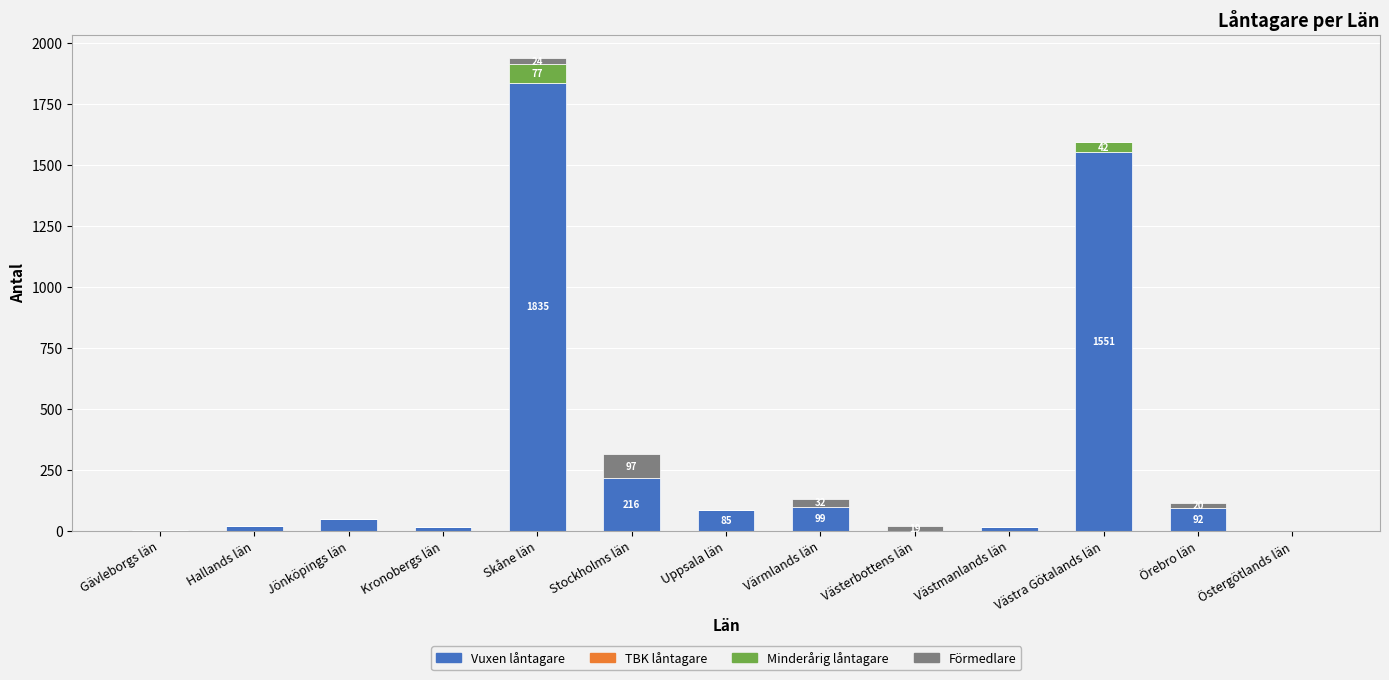

What is the sum of all Vuxen låntagare values?

3980